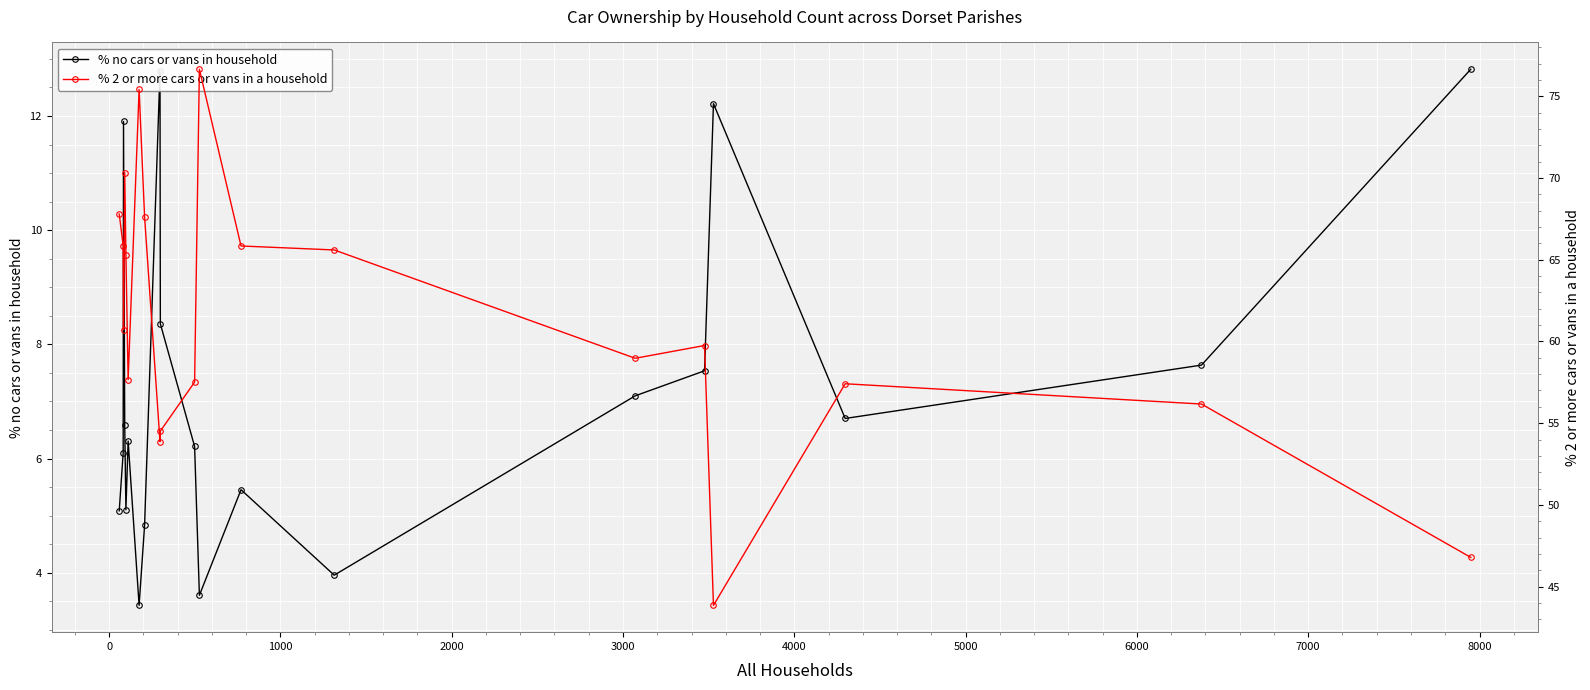

What is the difference between the maximum and second lowest values in the % no cars or vans in household series?

9.2